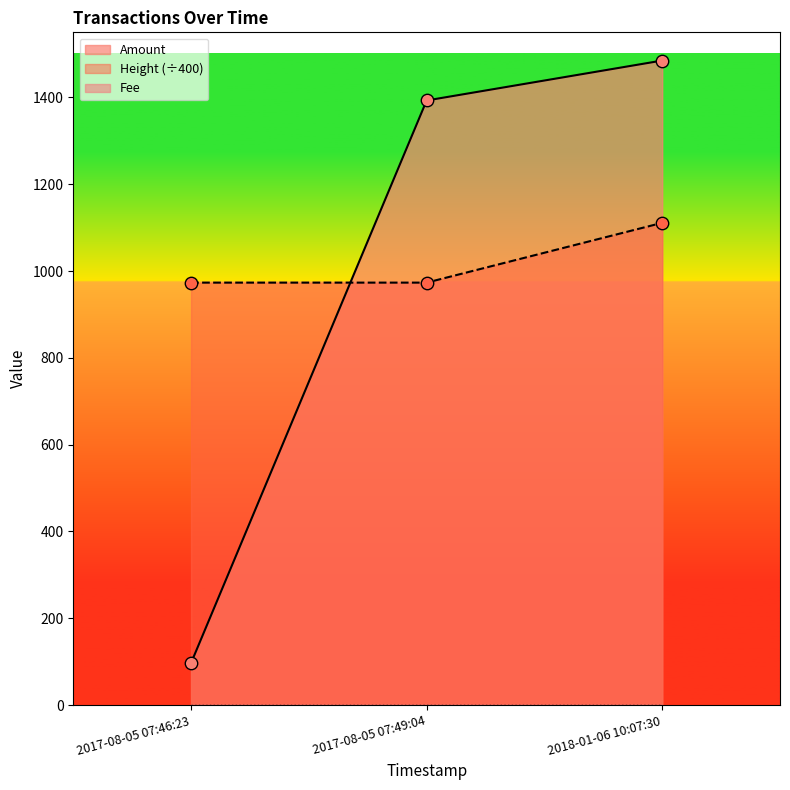

Is the value of Amount at 2017-08-05 07:46:23 greater than the value of Height at 2017-08-05 07:46:23?

No